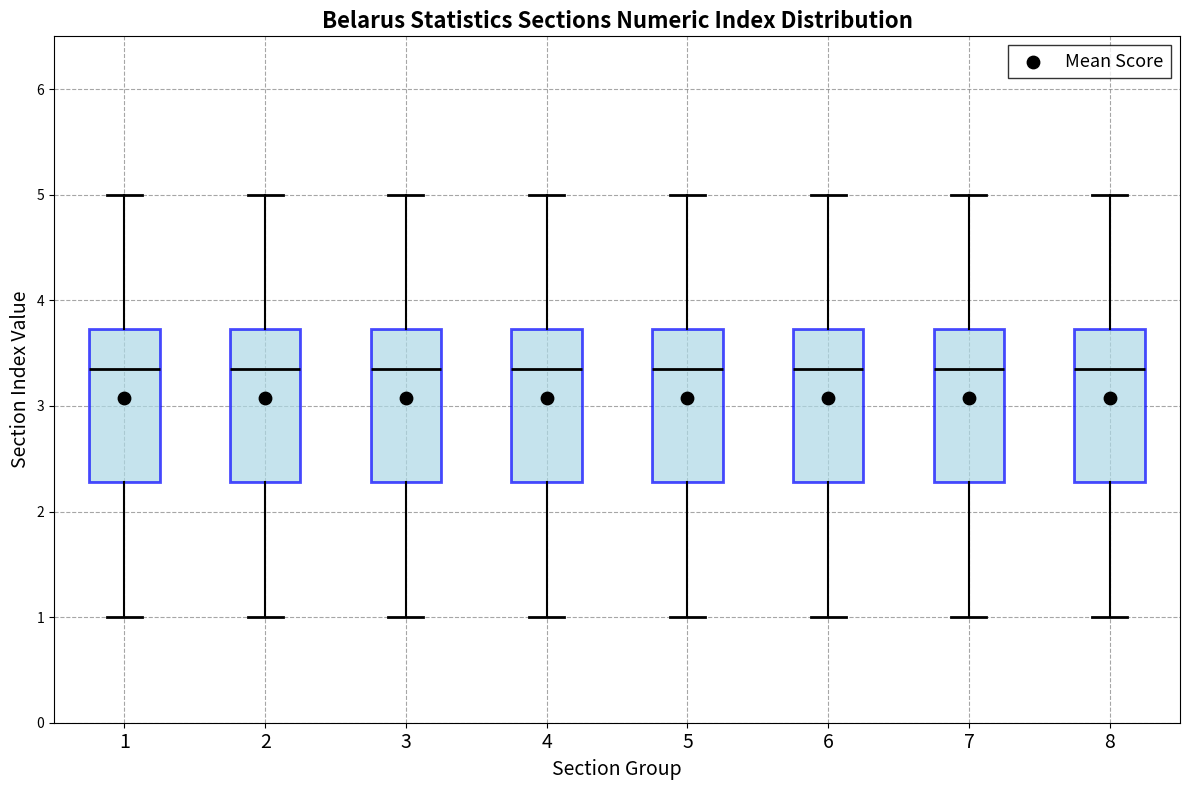

Where is the upper edge of the box at x = 1 on the y-axis? The values are not printed on the chart, so give them approximately, as read against the axis.

3.7